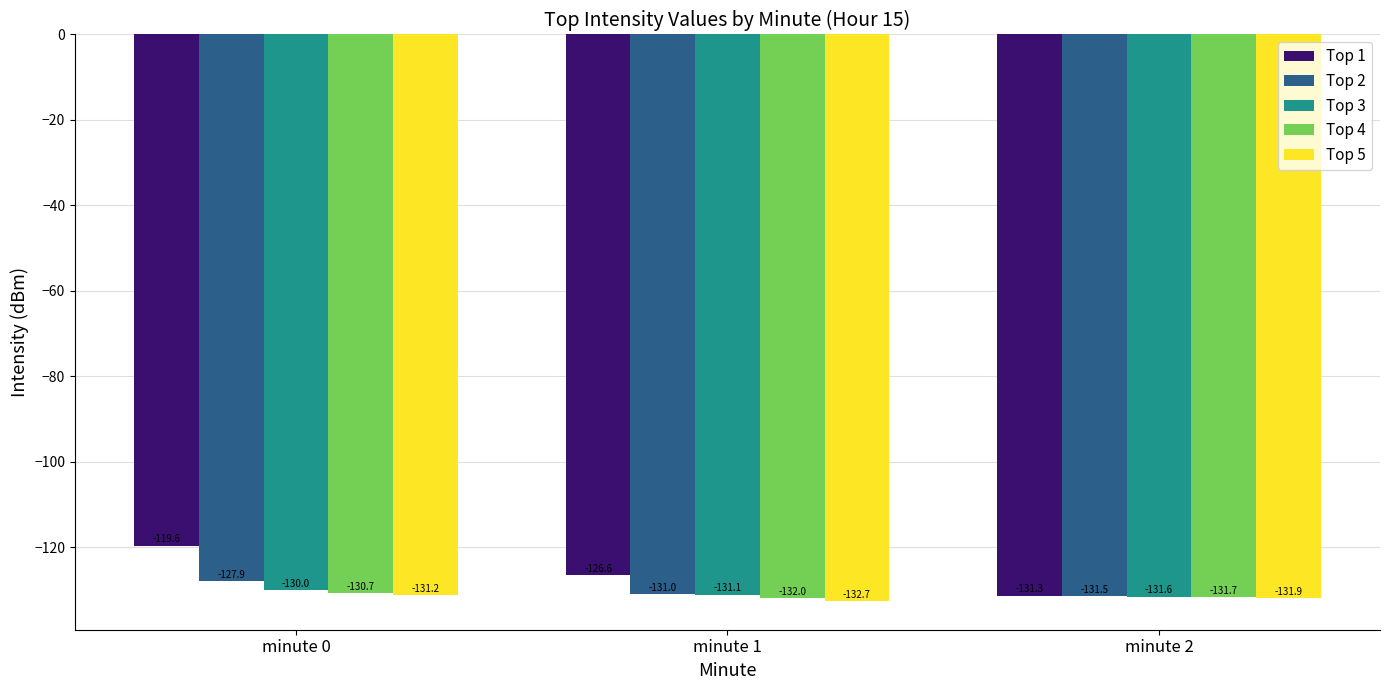

Where does the Top 4 series first go above -131?

minute 0